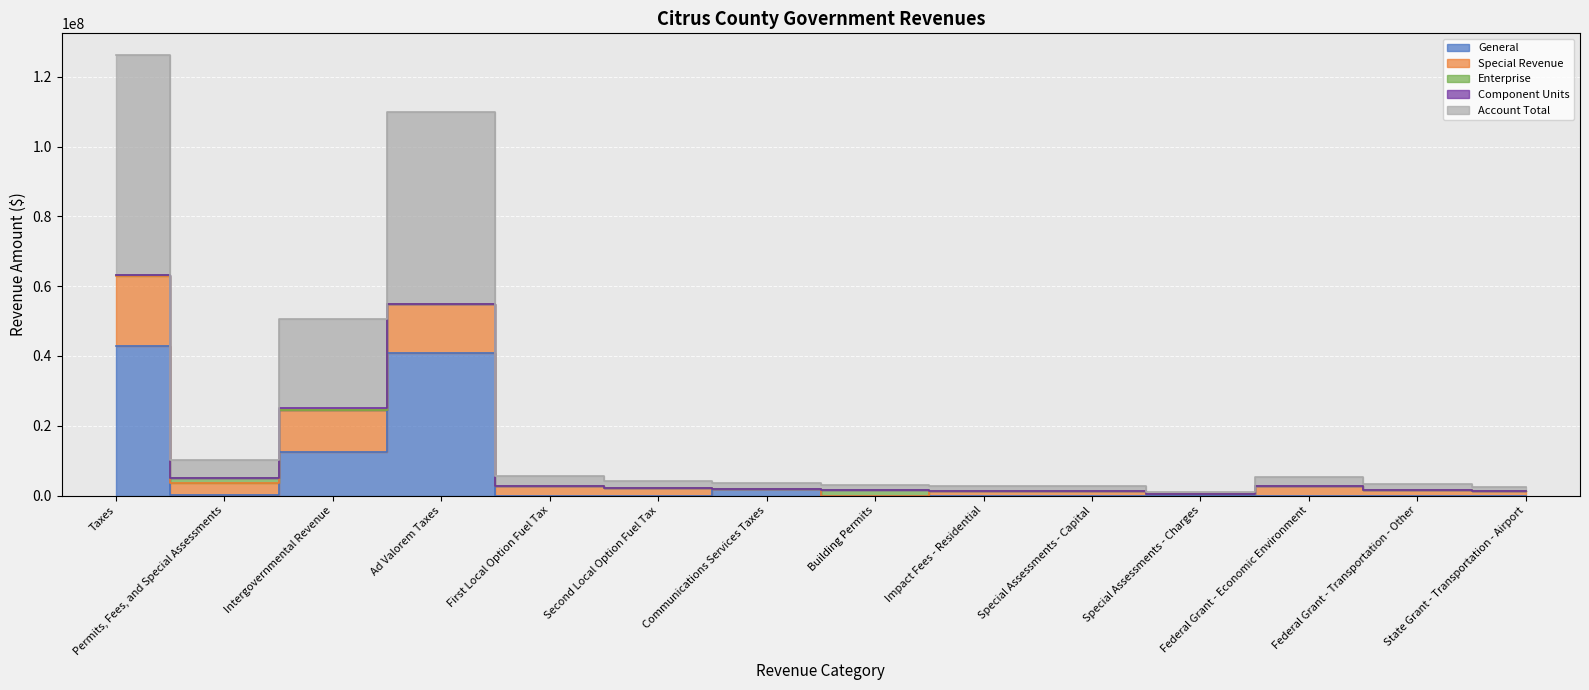

How many data points in Component Units are above 0?

1